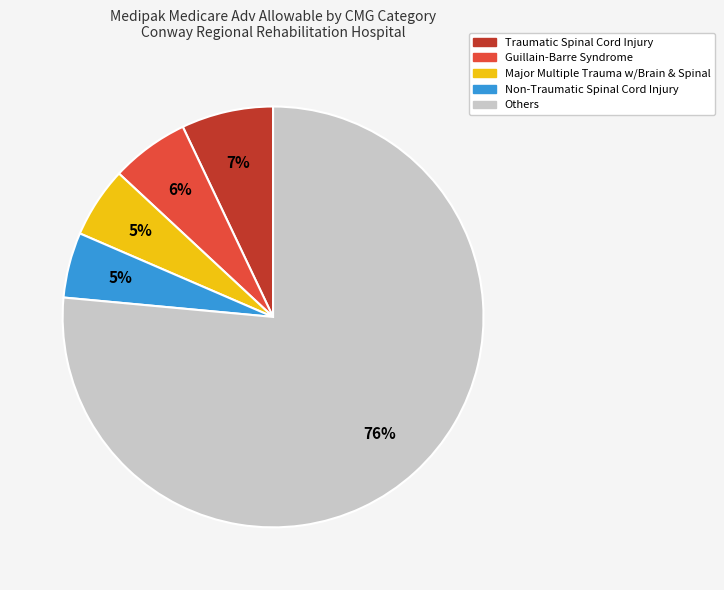

What is the largest slice in the pie chart?

Others